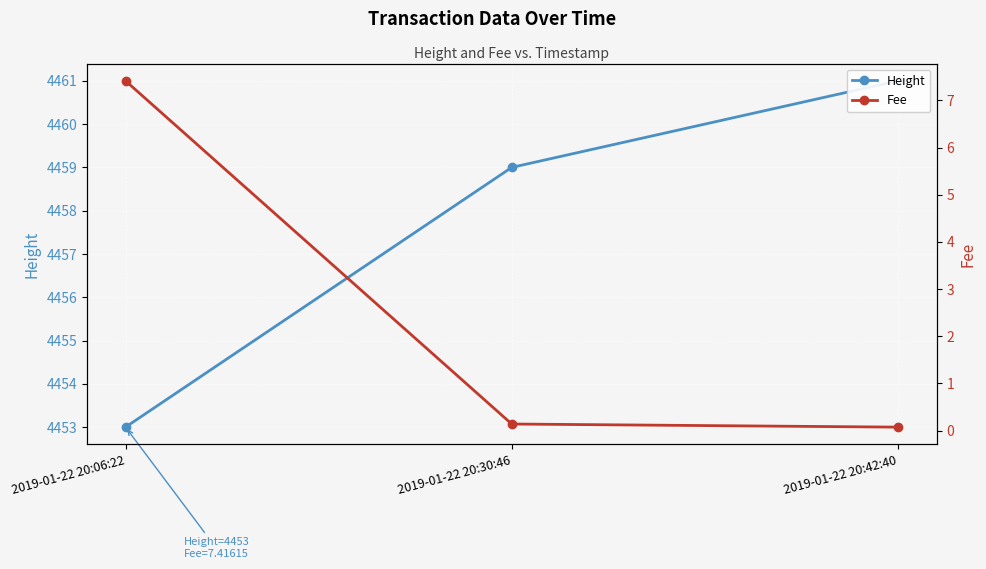

At which category does the chart reach its peak across all series?

2019-01-22 20:42:40